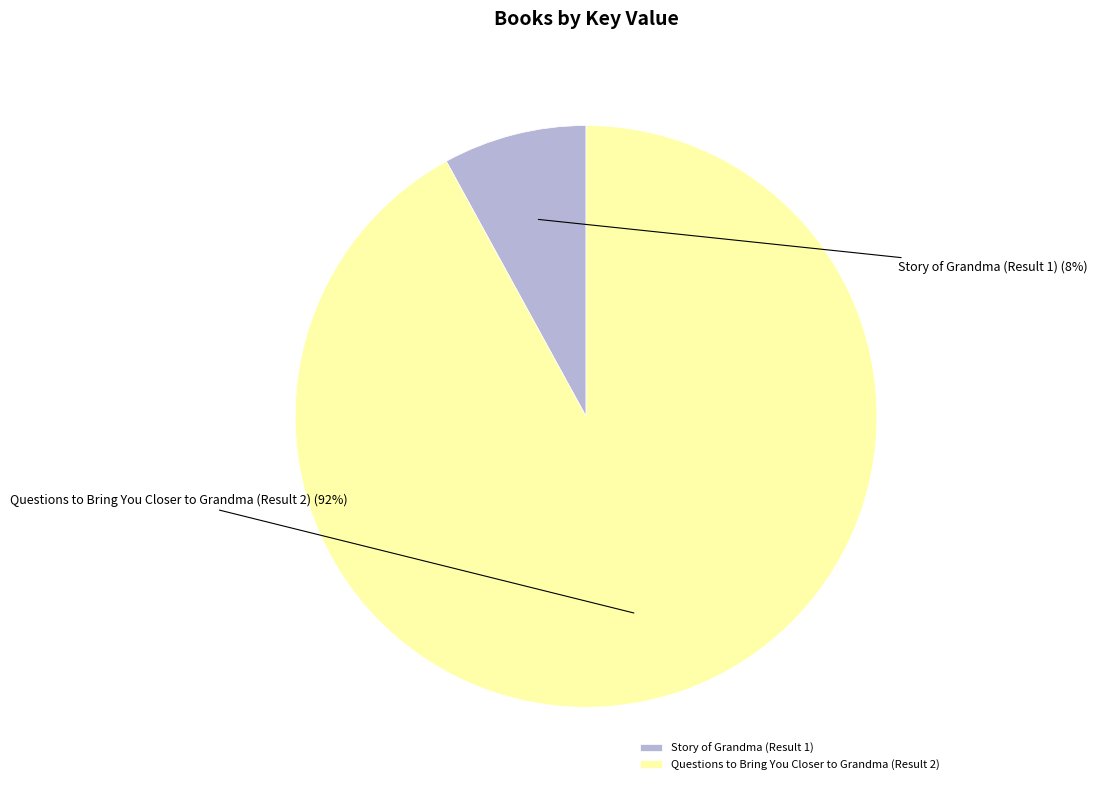

Approximately how many times larger is the value at Story of Grandma (Result 1) compared to Questions to Bring You Closer to Grandma (Result 2)?

0.1